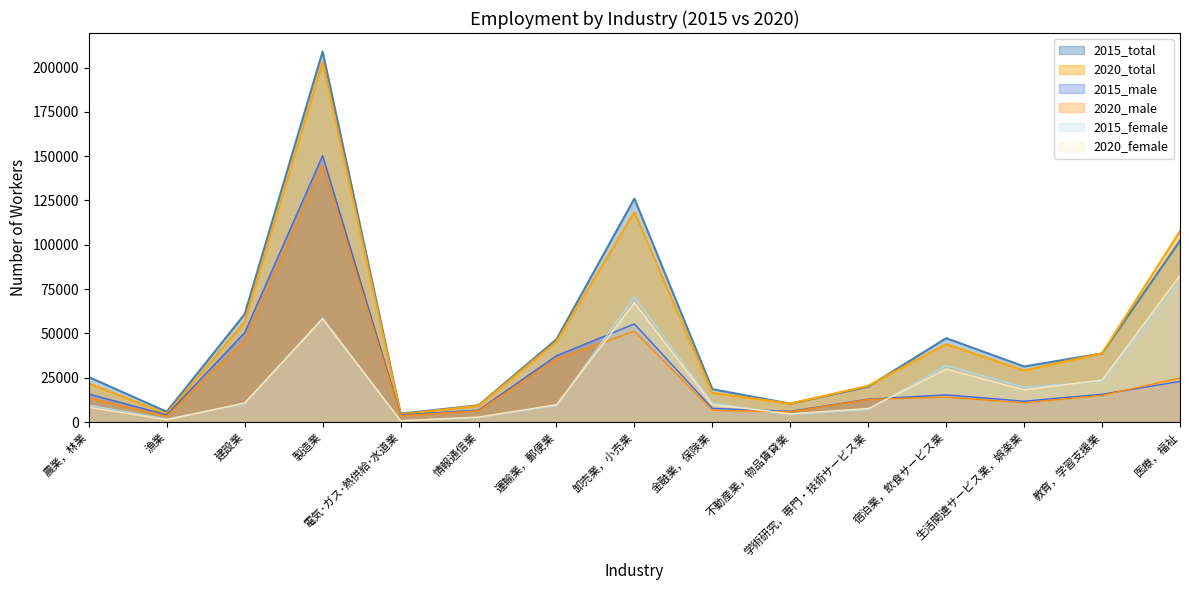

How many categories are shown in the chart?

15